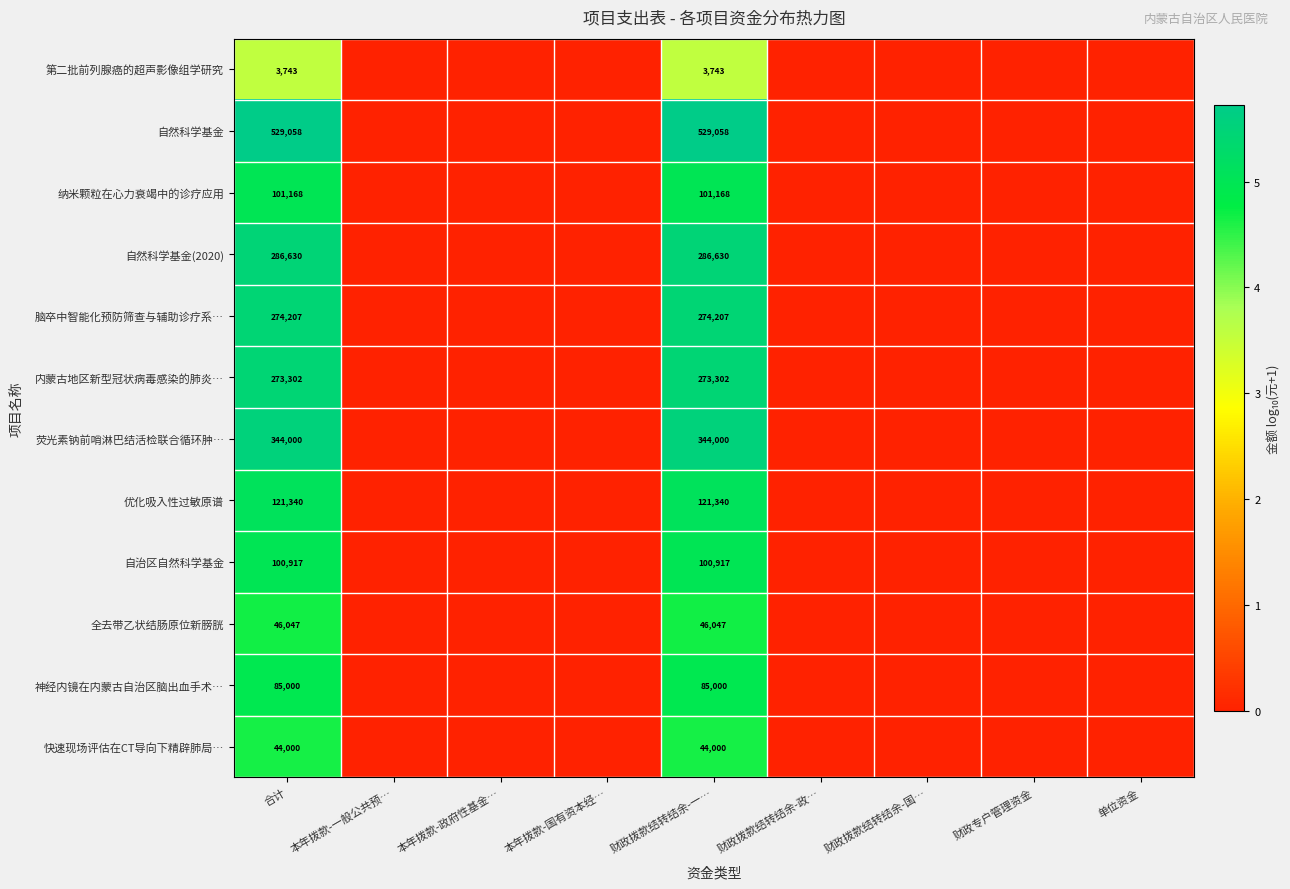

True or false: 荧光素钠前哨淋巴结活检联合循环肿… has a value of 344000 at 财政拨款结转结余-一….

True